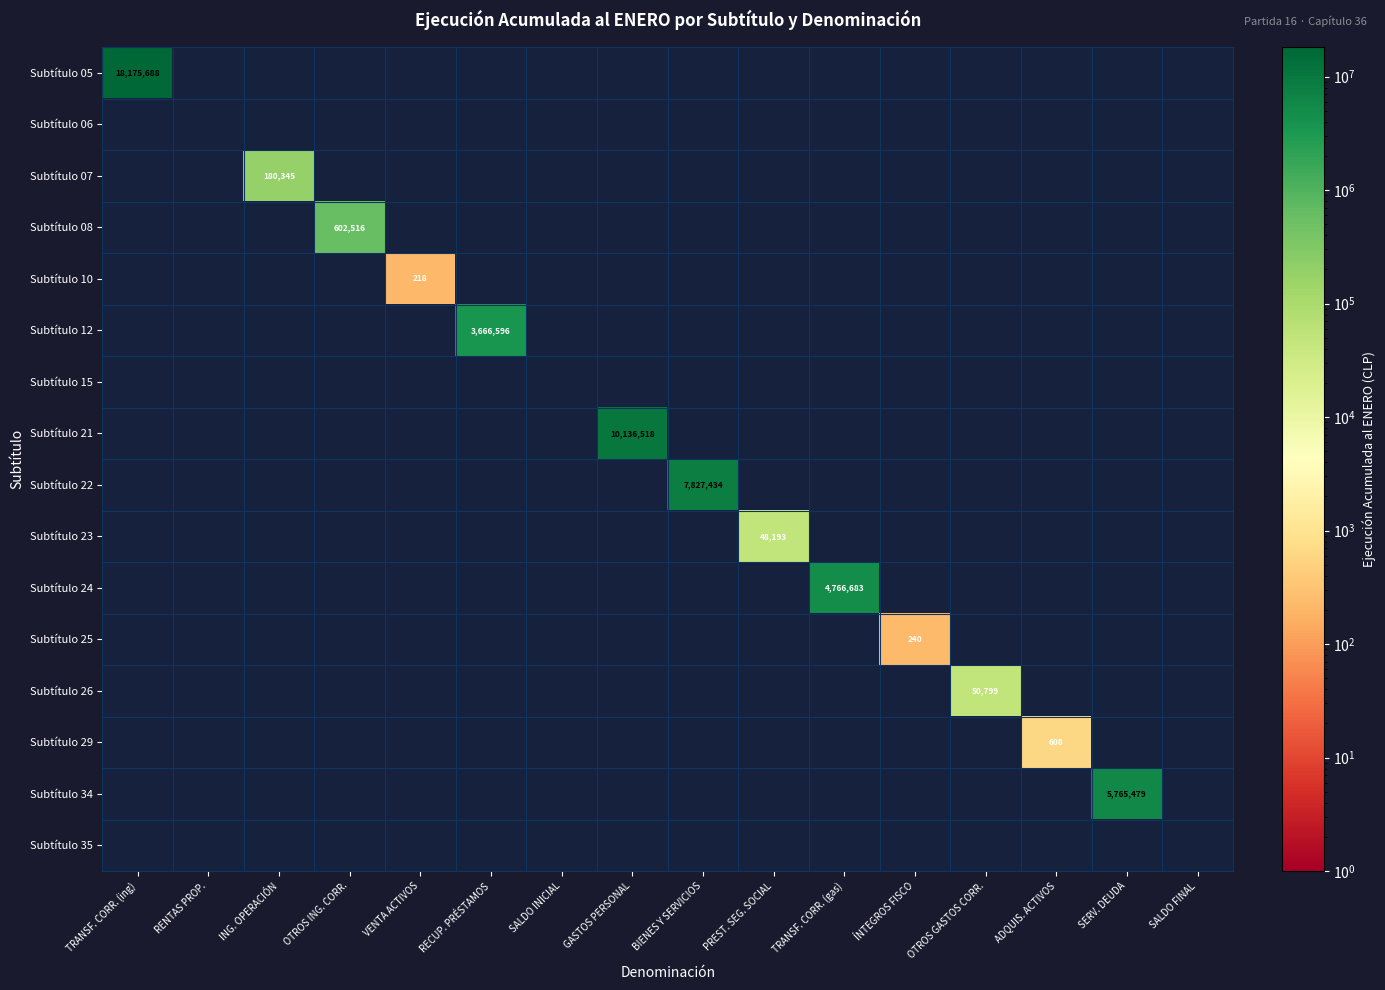

Which series changed the most between RECUP. PRÉSTAMOS and ADQUIS. ACTIVOS?

Subtítulo 12